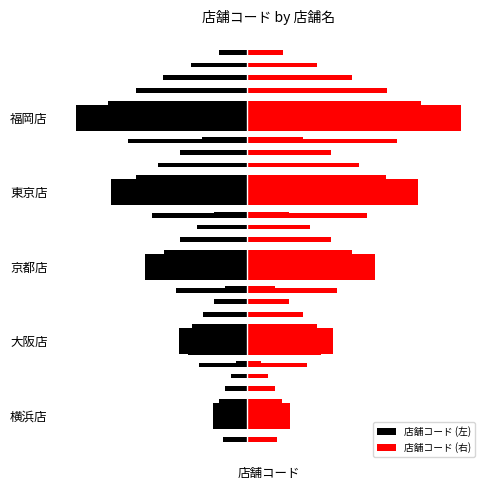

List the labels in order of 店舗コード (右) value, largest first.

福岡店, 東京店, 京都店, 大阪店, 横浜店